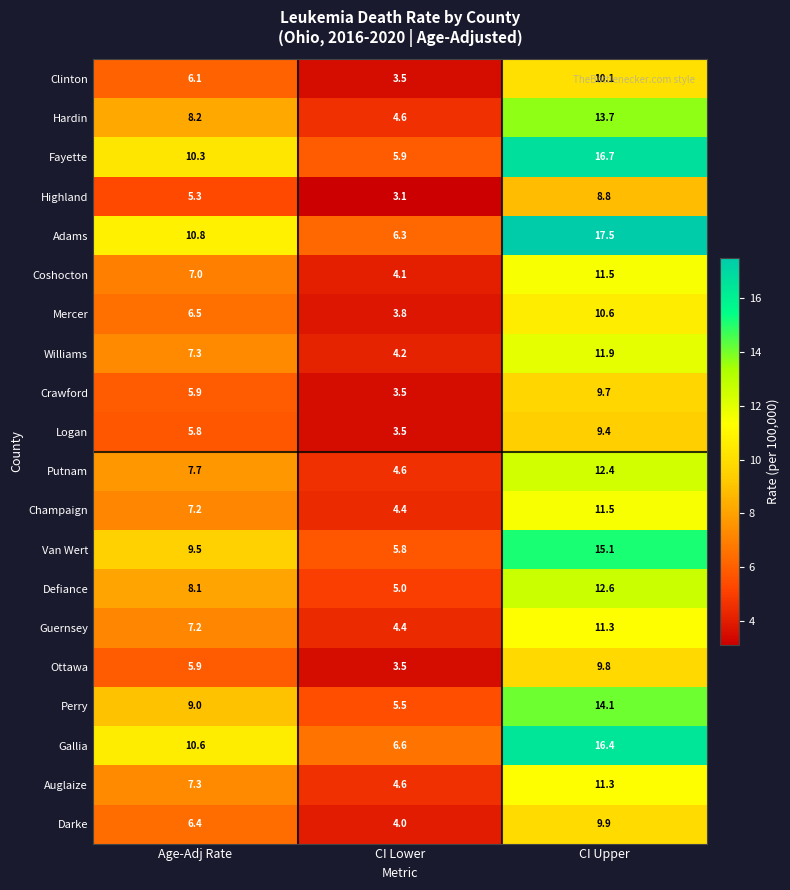

What is the difference between the maximum and minimum values in the Clinton series?

6.6